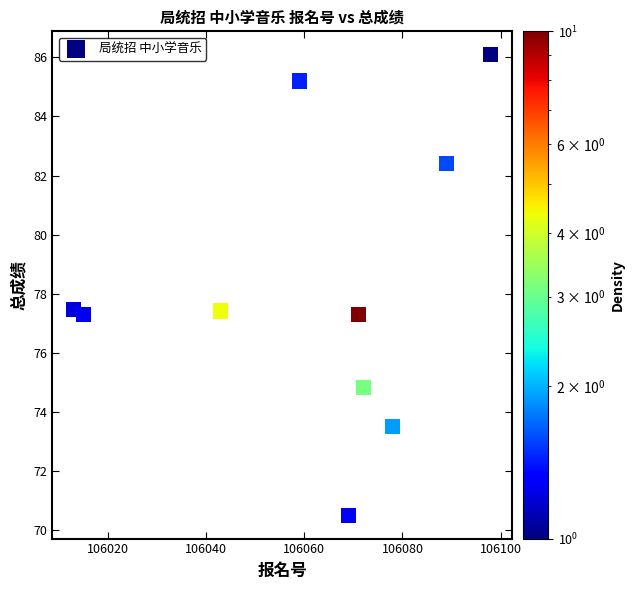

What is the average Y value?

78.2